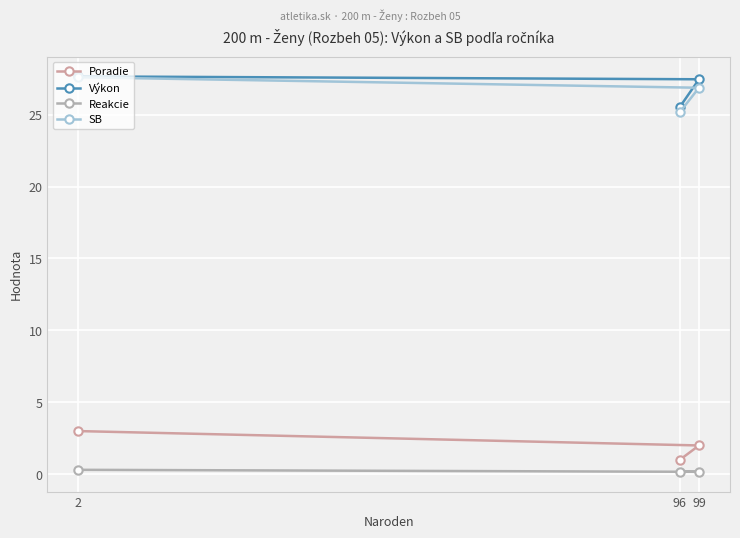

Is this an area chart (filled region under the line)?

No